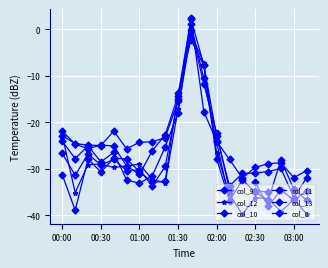

What is the sum of all col_12 values?

-585.0